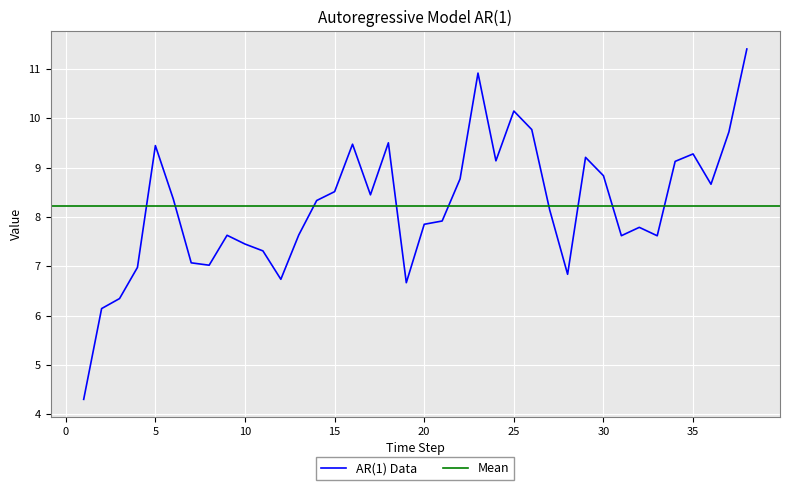

Reading right to left, list all the values displayed in this chart.

38=11.4	37=9.7	36=8.7	35=9.3	34=9.1	33=7.6	32=7.8	31=7.6	30=8.8	29=9.2	28=6.8	27=8.1	26=9.8	25=10.1	24=9.1	23=10.9	22=8.8	21=7.9	20=7.9	19=6.7	18=9.5	17=8.4	16=9.5	15=8.5	14=8.3	13=7.6	12=6.7	11=7.3	10=7.5	9=7.6	8=7.0	7=7.1	6=8.4	5=9.4	4=7.0	3=6.3	2=6.1	1=4.3